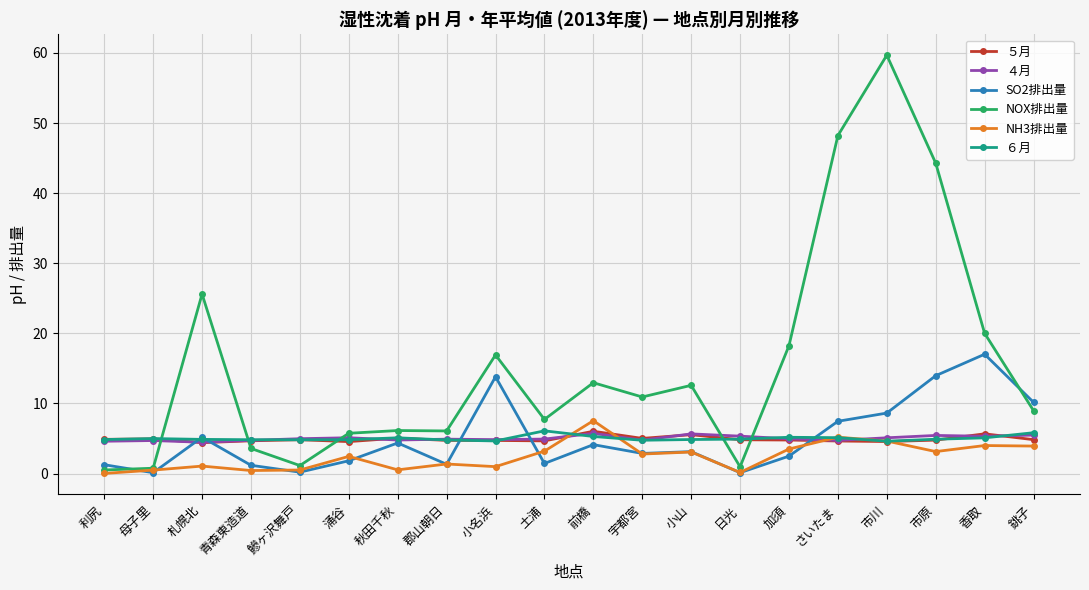

What are all the series names shown in the legend?

５月, ４月, SO2排出量, NOX排出量, NH3排出量, ６月